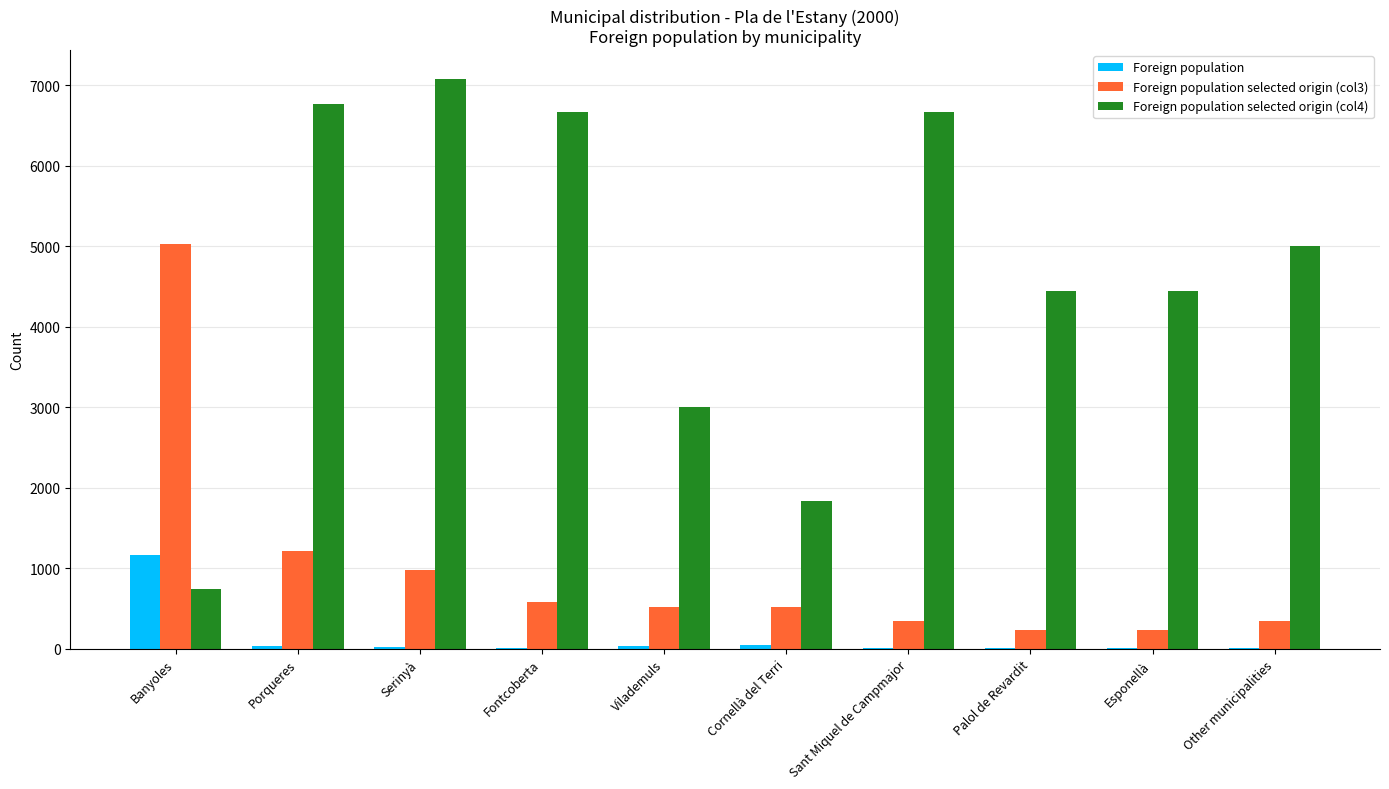

What are all the series names shown in the legend?

Foreign population, Foreign population selected origin (col3), Foreign population selected origin (col4)